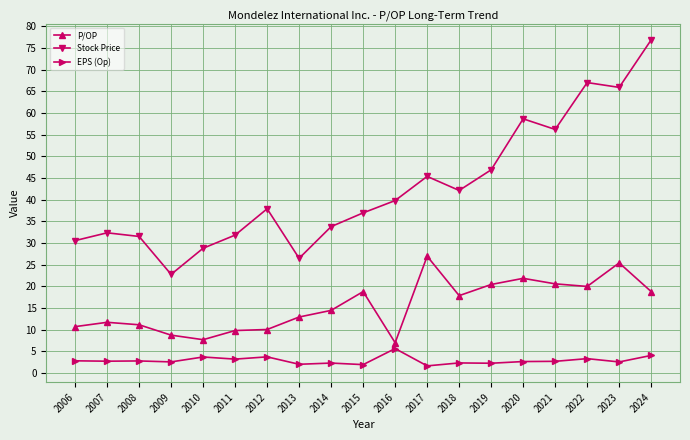

Which series changed the most between 2023 and 2024?

Stock Price